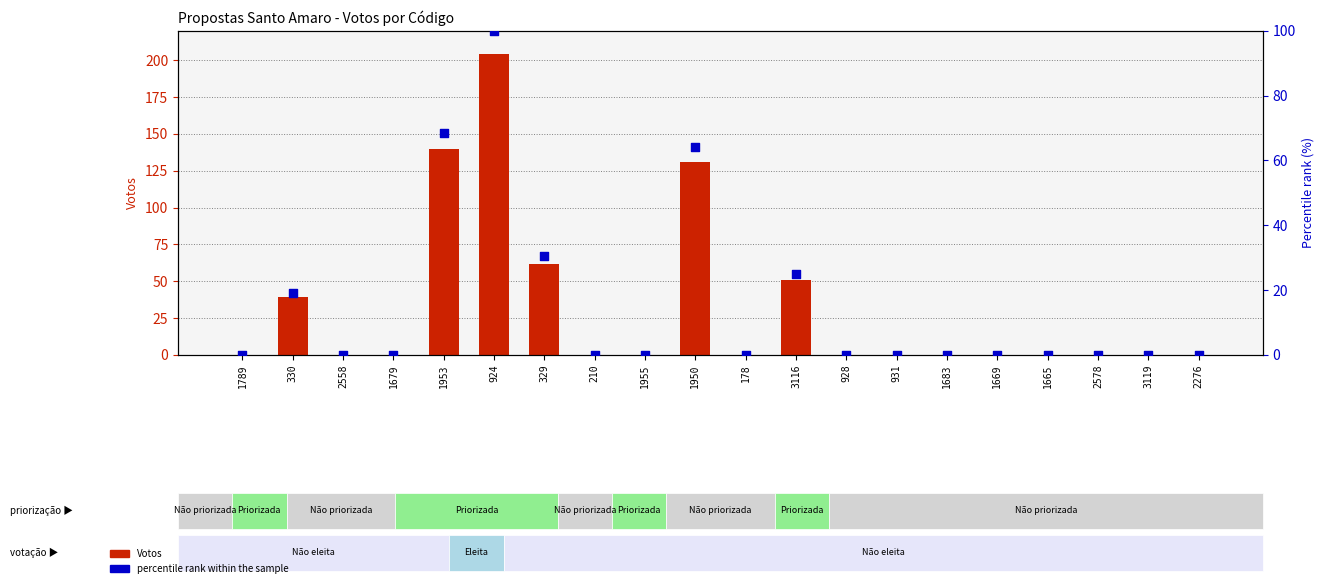

At how many categories does at least one series exceed 9?

6